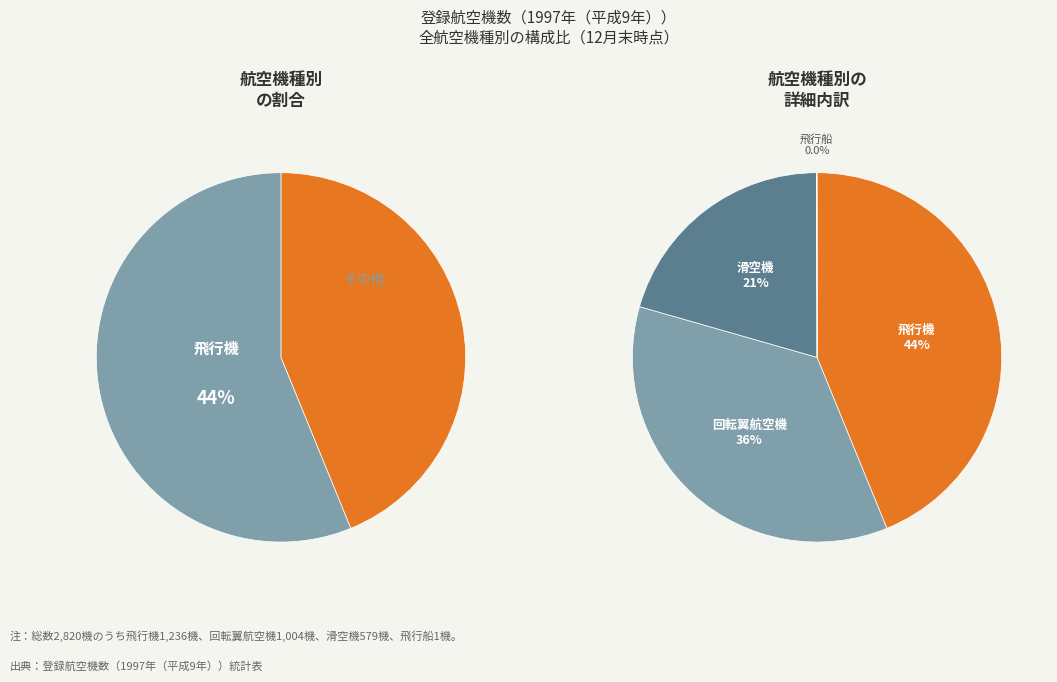

Is it true that 回転翼航空機 is 36% of the pie?

True